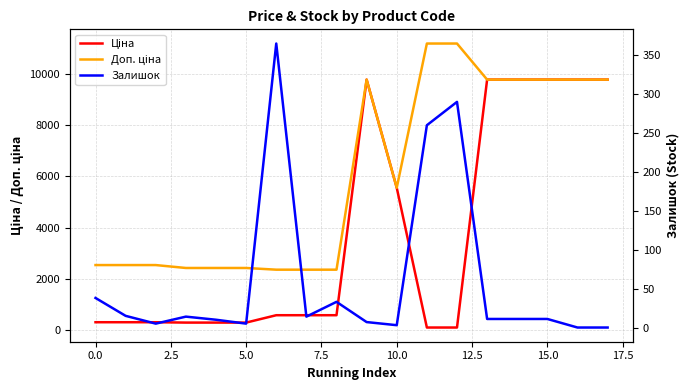

At 0.0, list the series in order from largest to smallest.

Доп. ціна, Ціна, Залишок